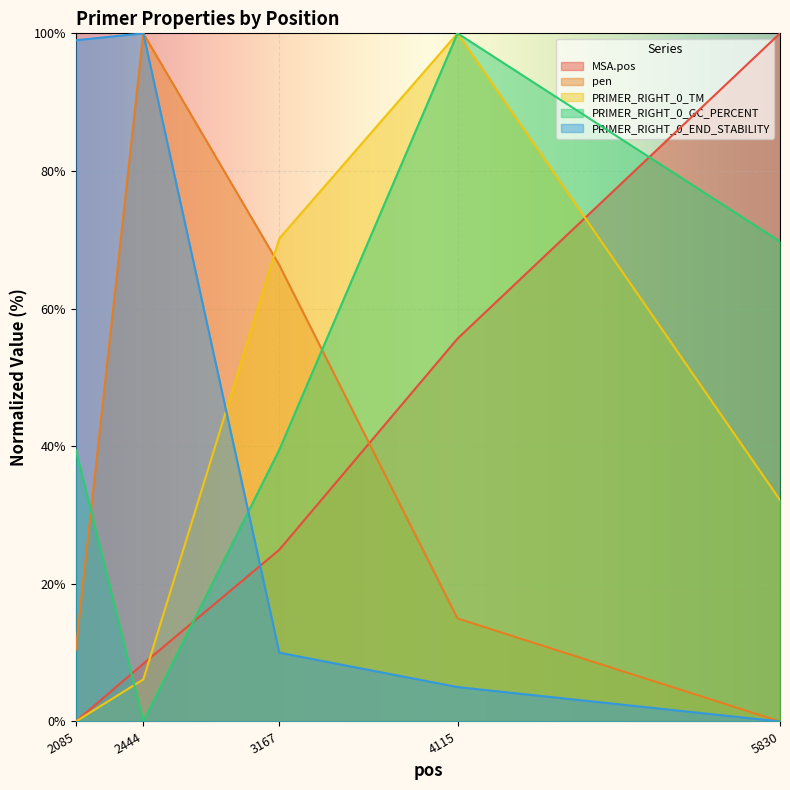

After their last crossing, which series has the higher values: PRIMER_RIGHT_0_TM or MSA.pos?

MSA.pos